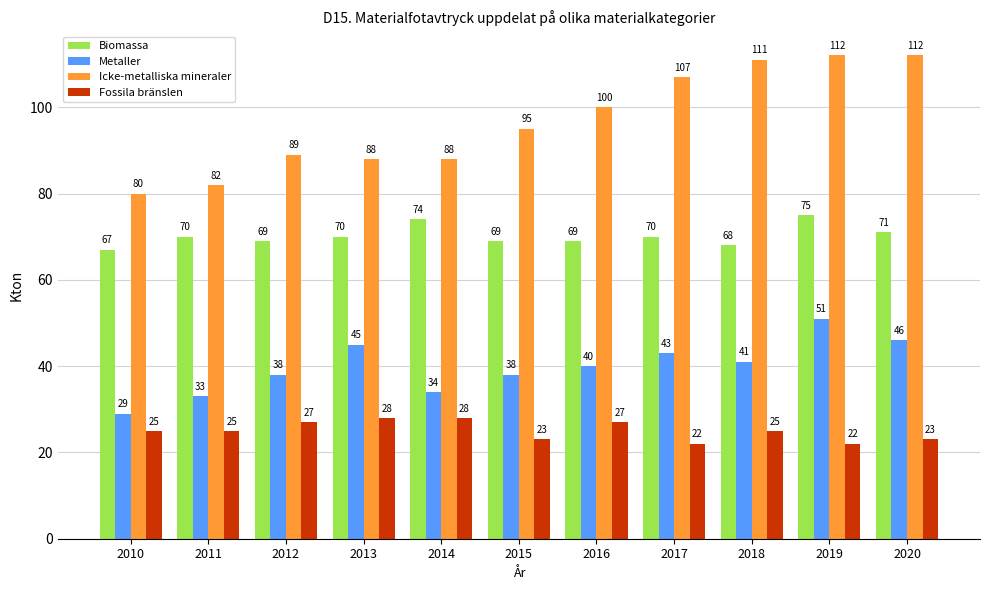

Reading left to right, extract all data points from this chart.

Biomassa: 67	70	69	70	74	69	69	70	68	75	71
Metaller: 29	33	38	45	34	38	40	43	41	51	46
Icke-metalliska mineraler: 80	82	89	88	88	95	100	107	111	112	112
Fossila bränslen: 25	25	27	28	28	23	27	22	25	22	23